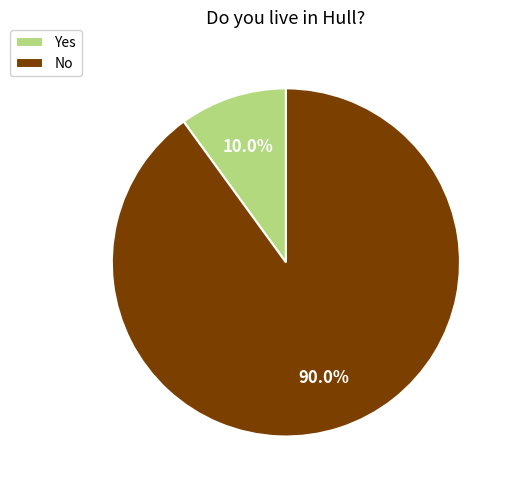

Which has a higher value, No or Yes?

No